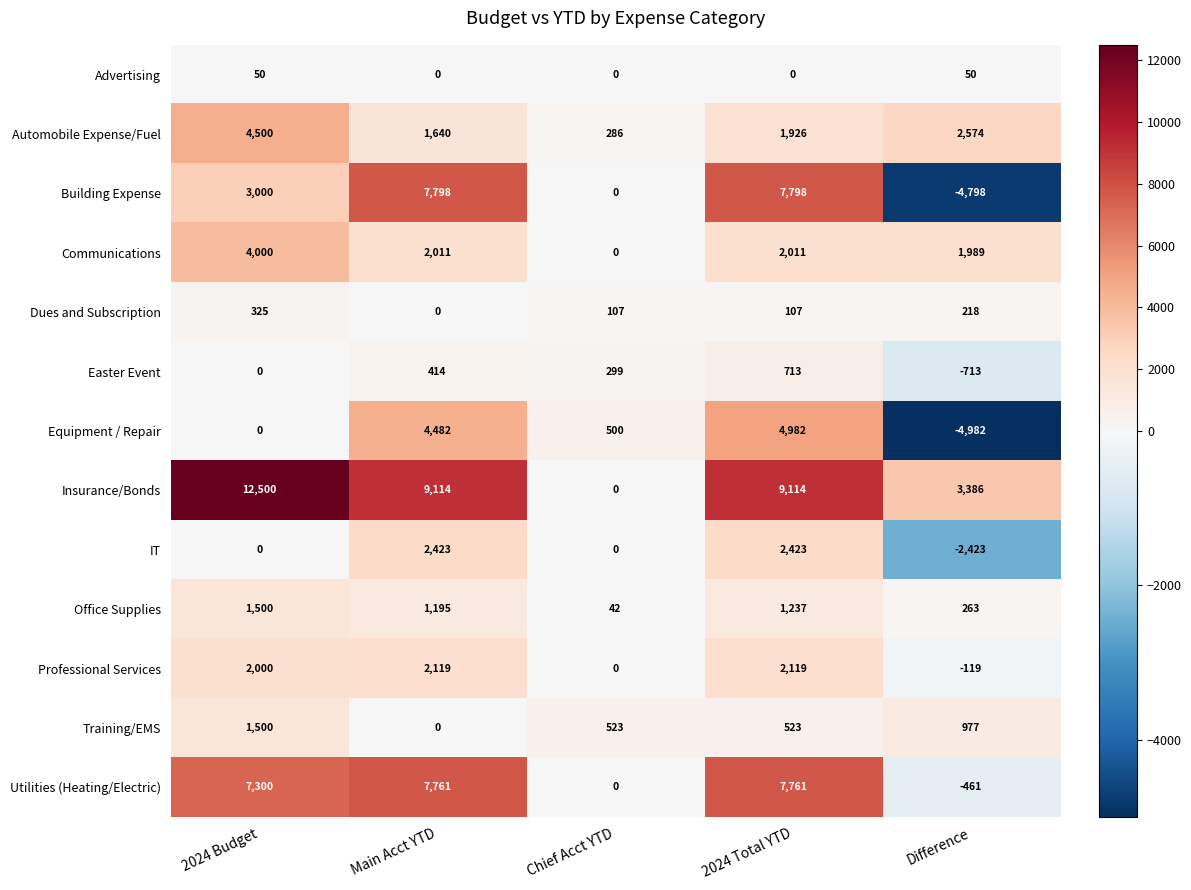

Read the Utilities (Heating/Electric) value at Main Acct YTD.

7761